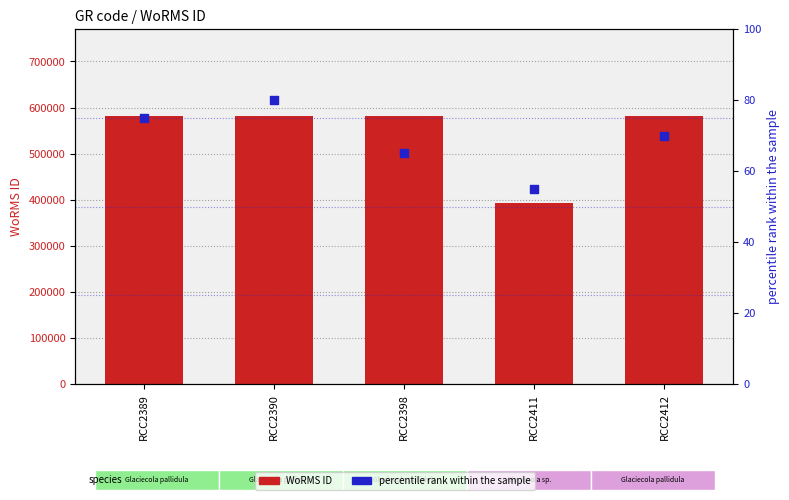

Is the value of percentile rank within the sample at RCC2398 greater than the value of WoRMS ID at RCC2390?

No